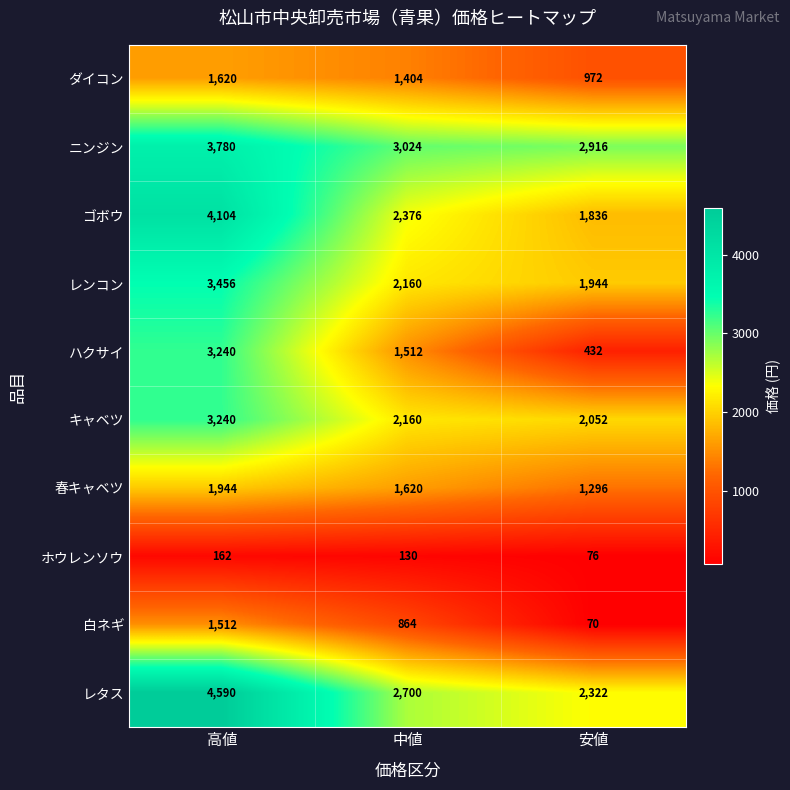

Which category has the lowest value across all series?

安値